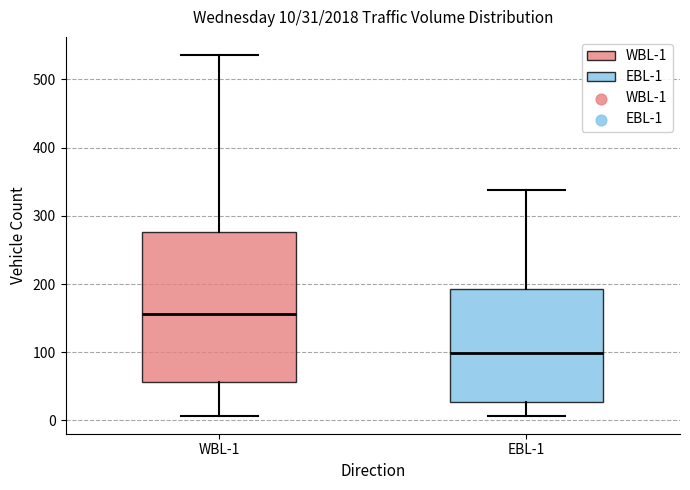

Comparing the boxes themselves (not the whiskers), which one is the tallest?

WBL-1